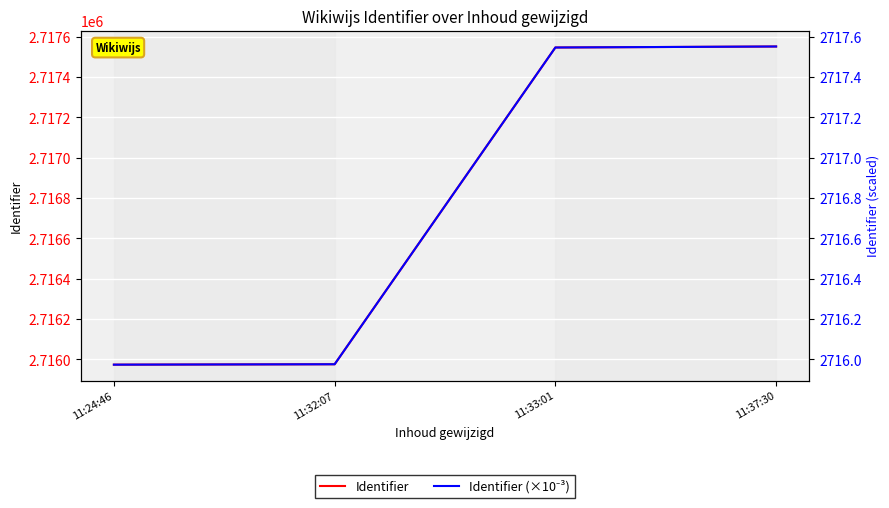

At how many categories does at least one series exceed 649448?

4